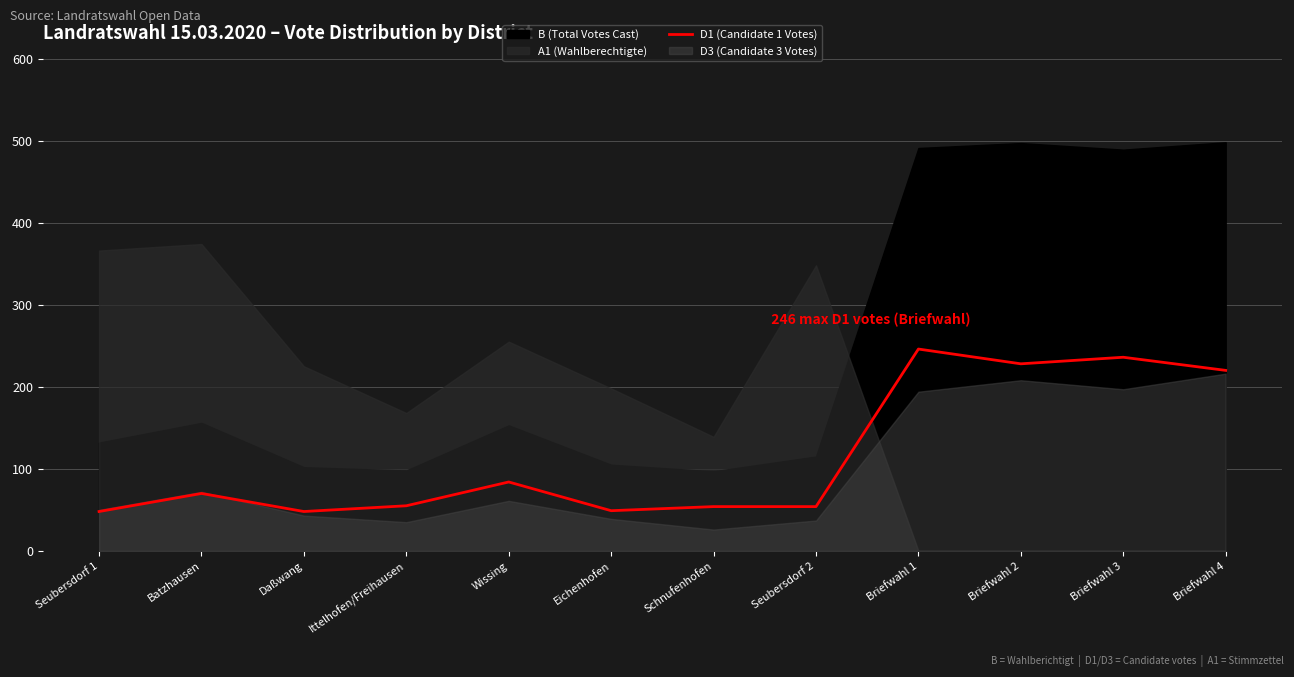

Which has a higher value, Seubersdorf 2 or Daßwang?

Seubersdorf 2